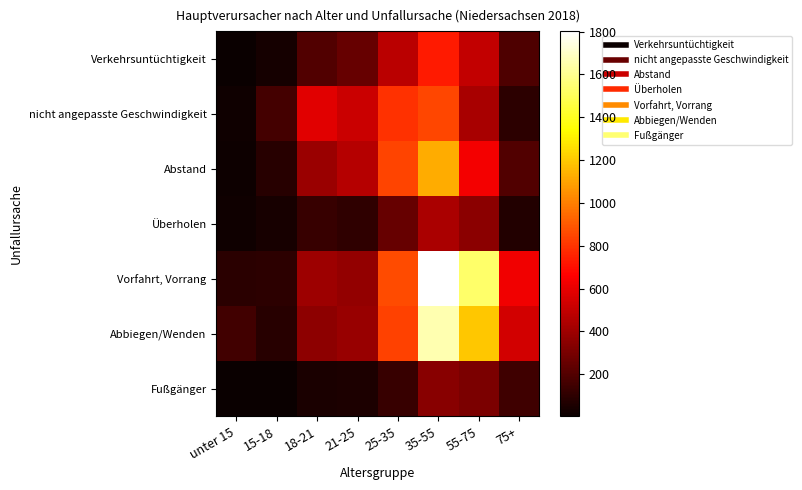

Which series has the widest spread of values?

Vorfahrt, Vorrang